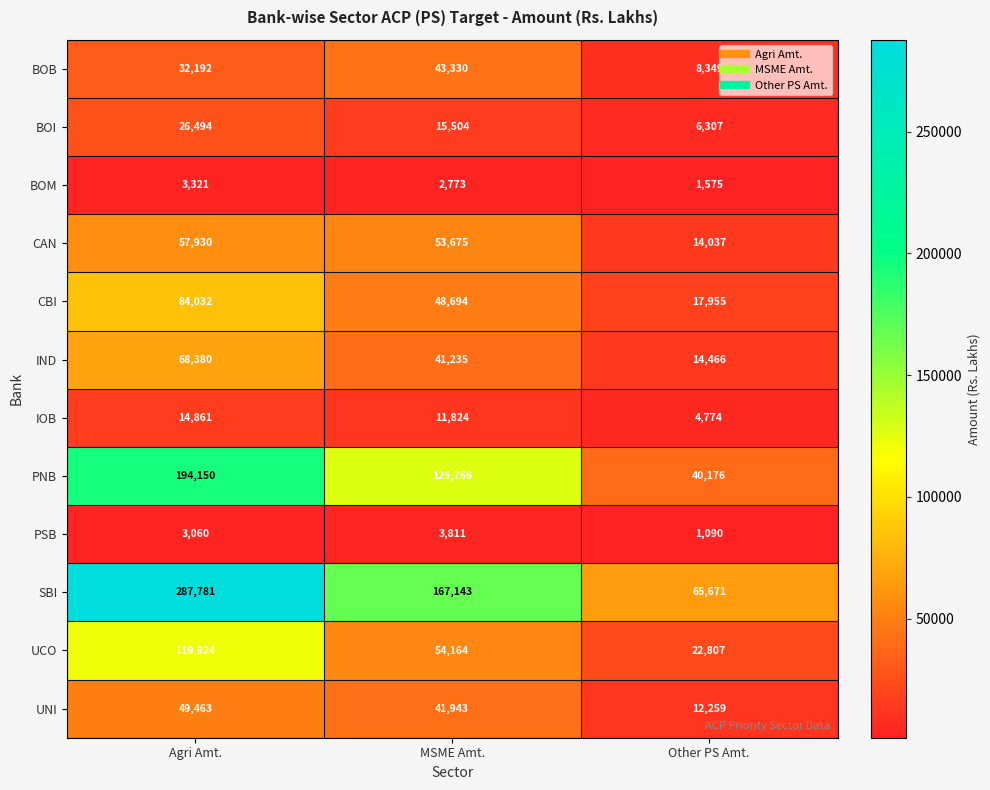

Is the value of CBI at Other PS Amt. greater than the value of BOI at Agri Amt.?

No